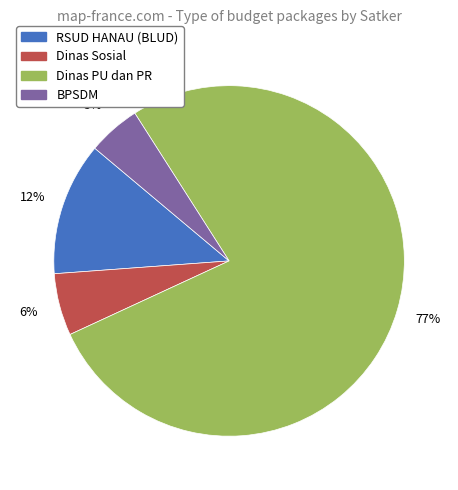

Is there a majority slice in this chart?

Yes